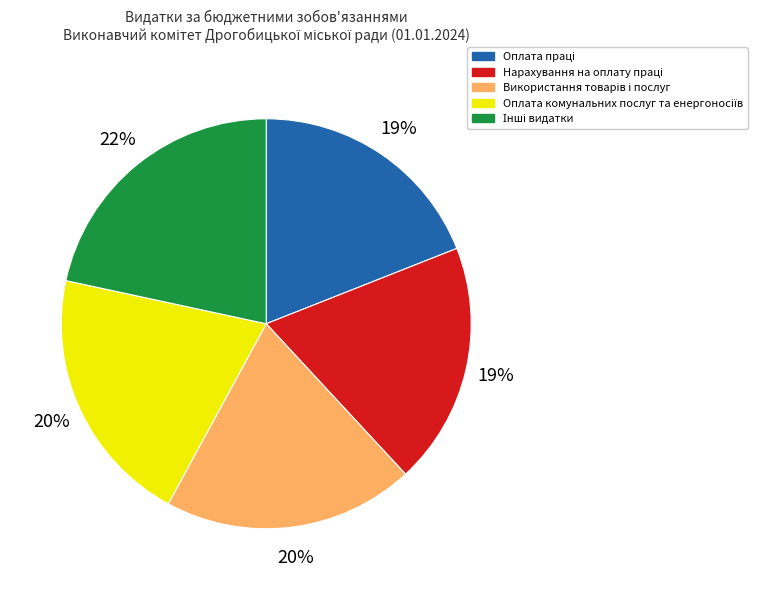

Is there a majority slice in this chart?

No